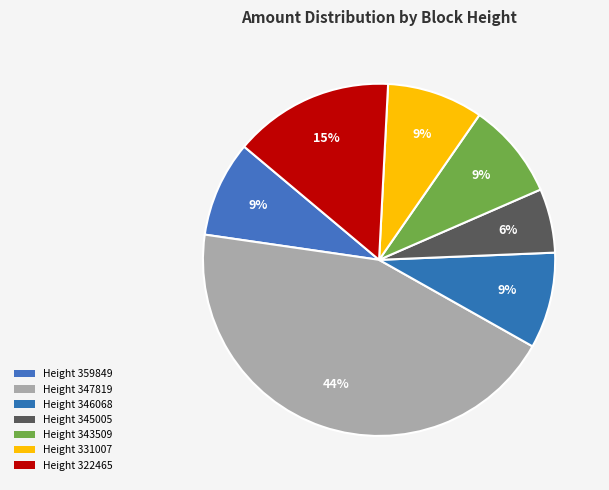

Count the number of slices in the pie.

7